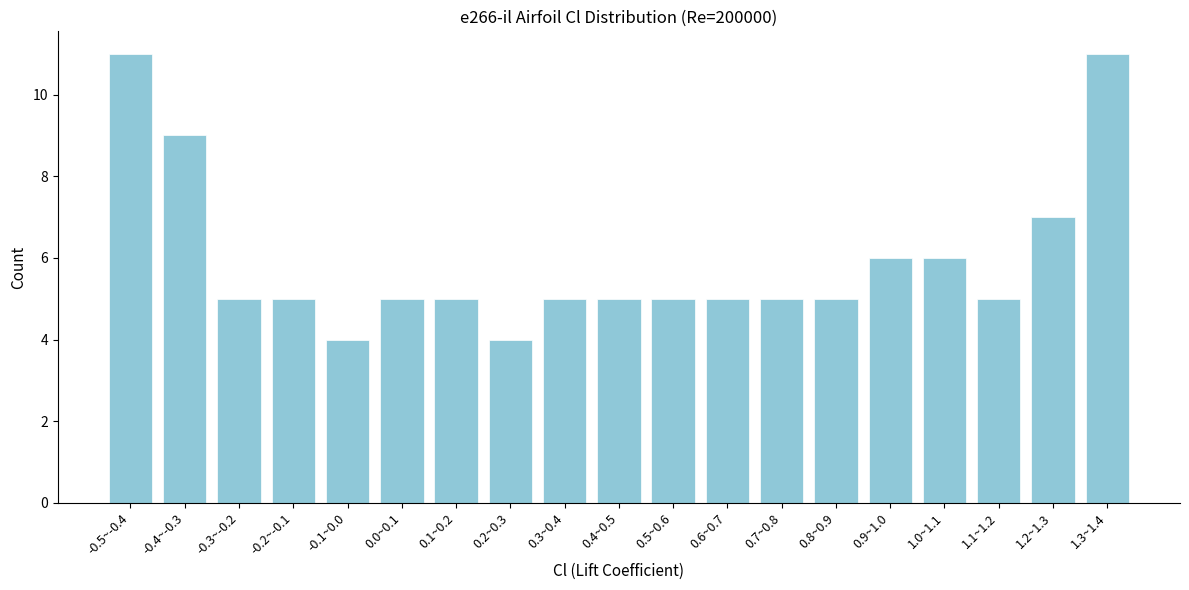

Reading left to right, extract all data points from this chart.

-0.5~-0.4=11	-0.4~-0.3=9	-0.3~-0.2=5	-0.2~-0.1=5	-0.1~0.0=4	0.0~0.1=5	0.1~0.2=5	0.2~0.3=4	0.3~0.4=5	0.4~0.5=5	0.5~0.6=5	0.6~0.7=5	0.7~0.8=5	0.8~0.9=5	0.9~1.0=6	1.0~1.1=6	1.1~1.2=5	1.2~1.3=7	1.3~1.4=11